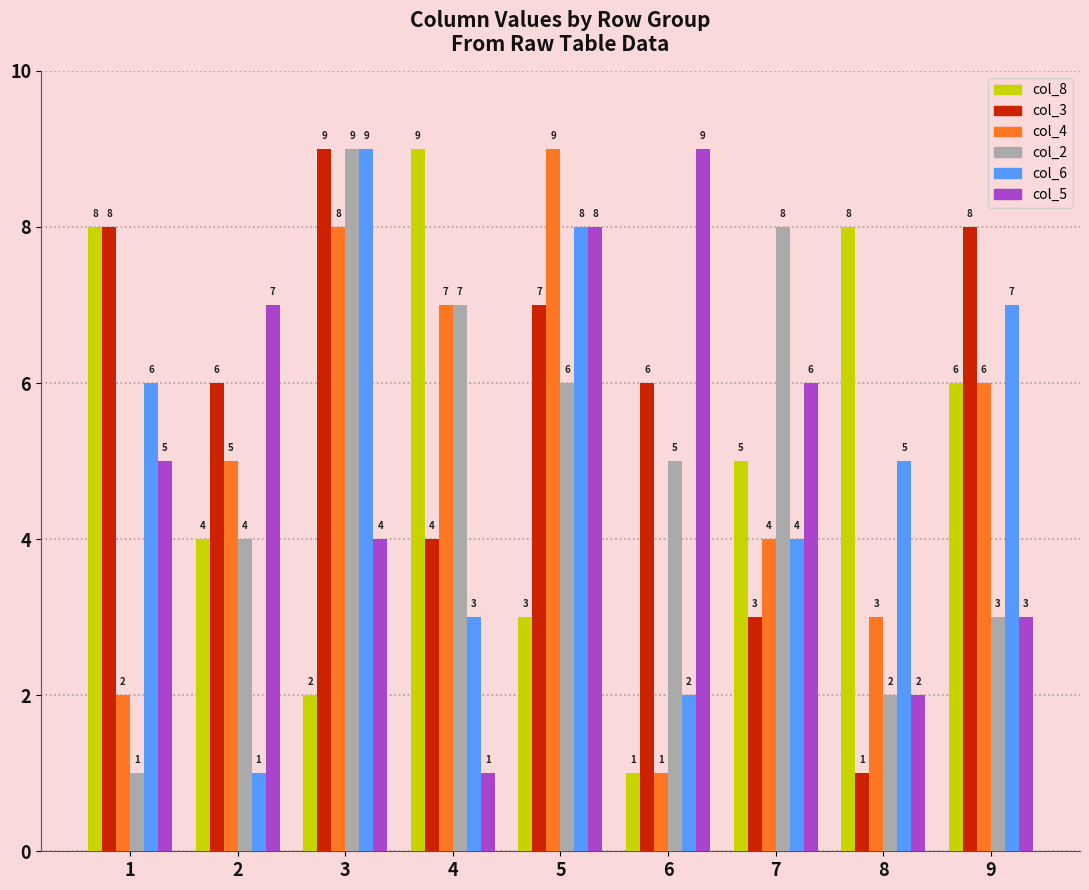

What is the difference between the highest and lowest values at 3?

7